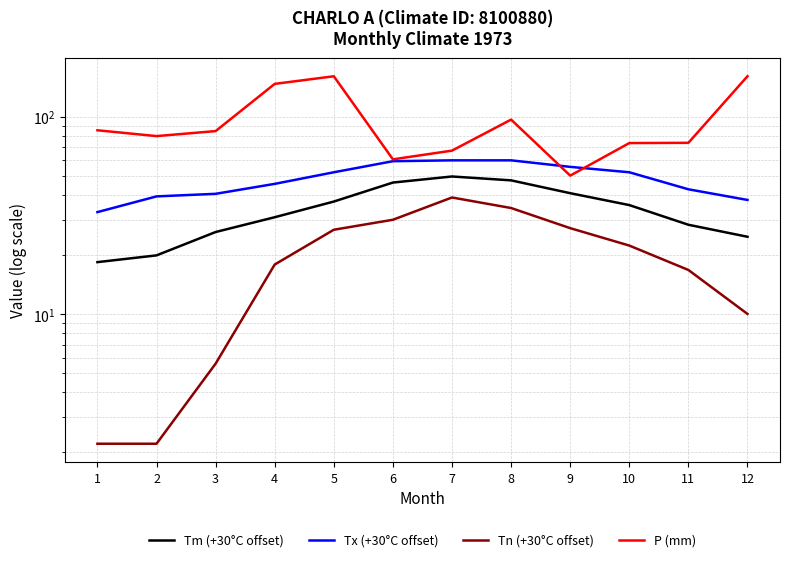

What are all the series names shown in the legend?

Tm (+30°C offset), Tx (+30°C offset), Tn (+30°C offset), P (mm)